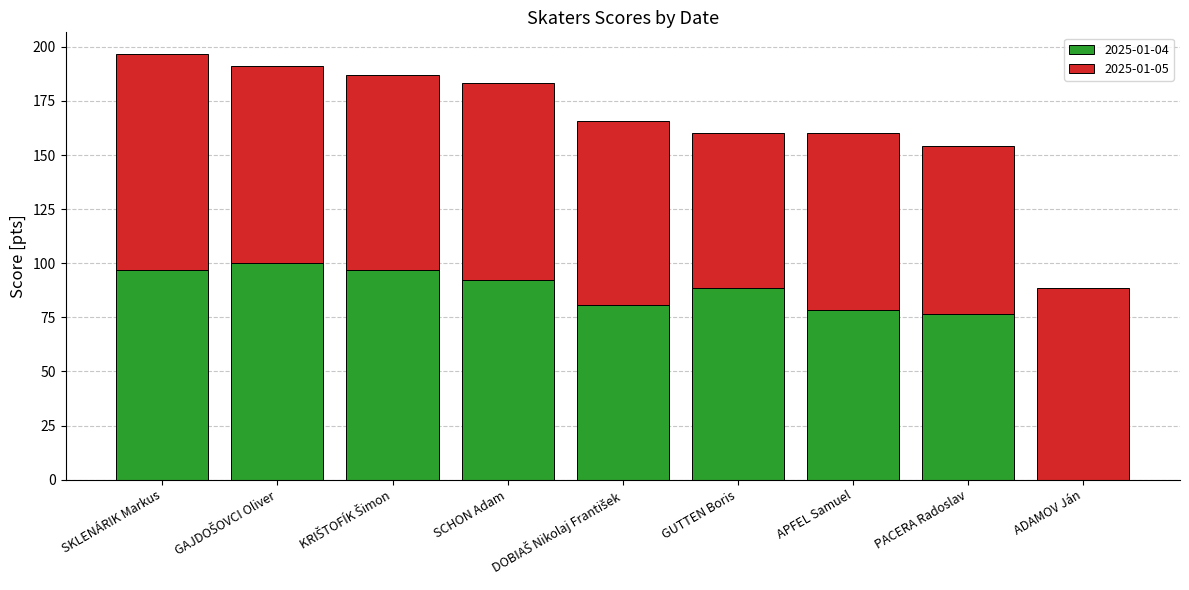

What is the sum of the 2025-01-04 values at SCHON Adam and ADAMOV Ján?

92.4